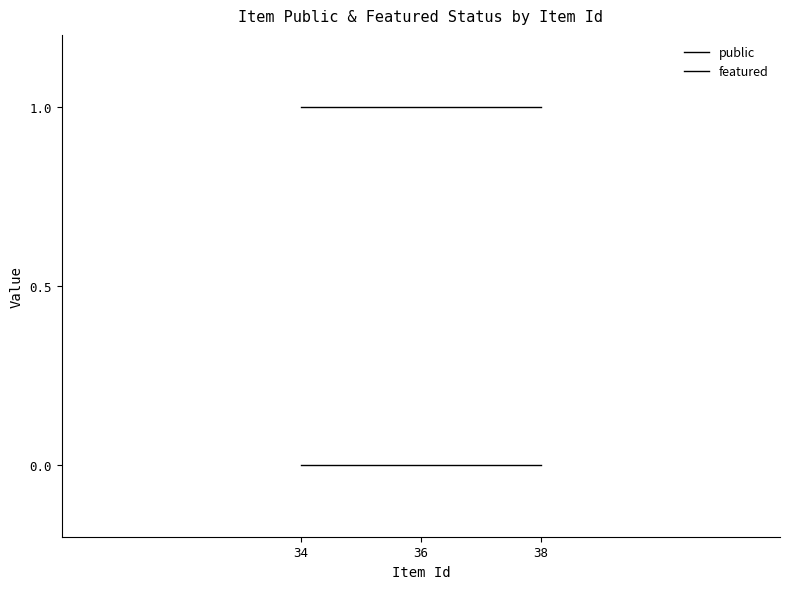

How many lines are shown in the chart?

2